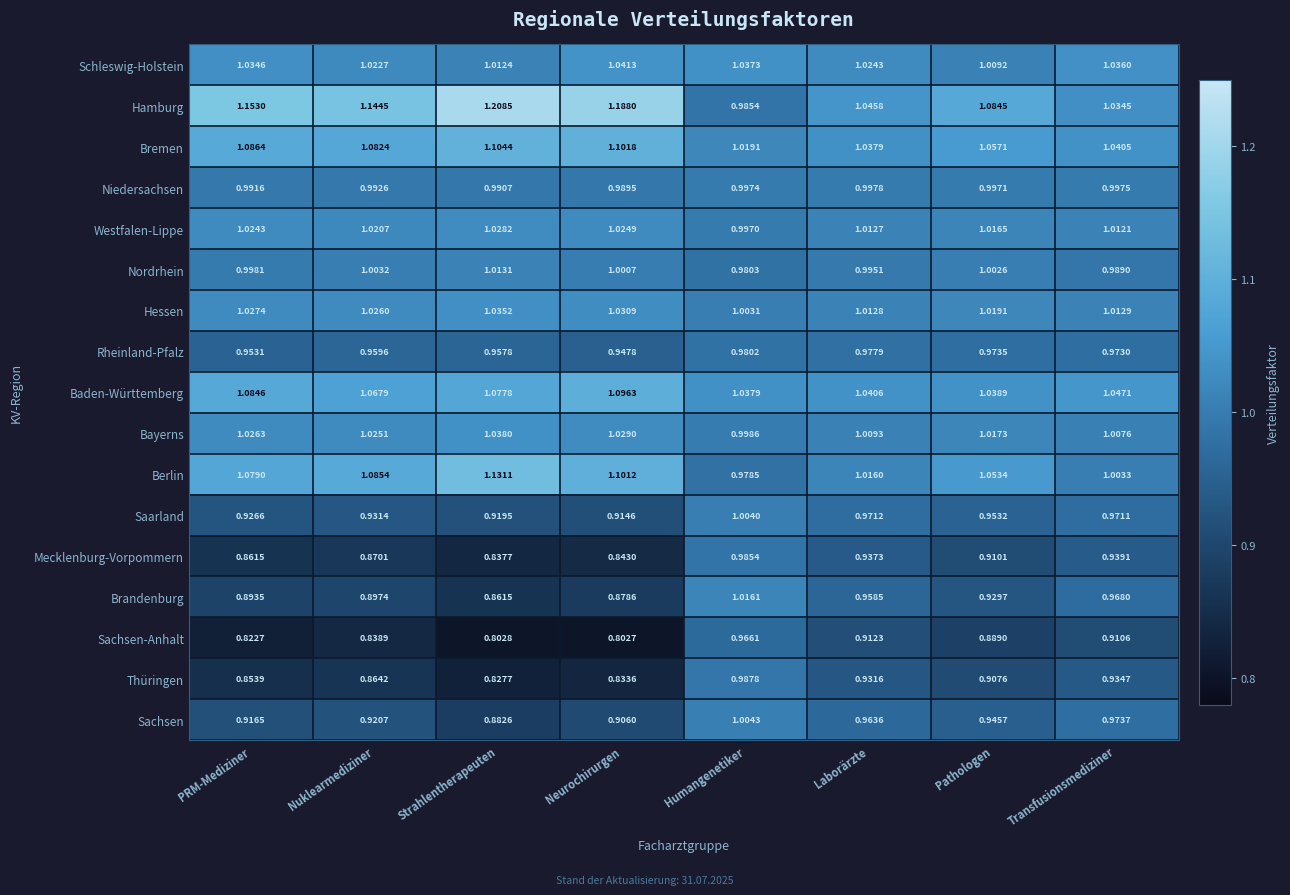

List the labels in order of Bremen value, largest first.

Strahlentherapeuten, Neurochirurgen, PRM-Mediziner, Nuklearmediziner, Pathologen, Transfusionsmediziner, Laborärzte, Humangenetiker